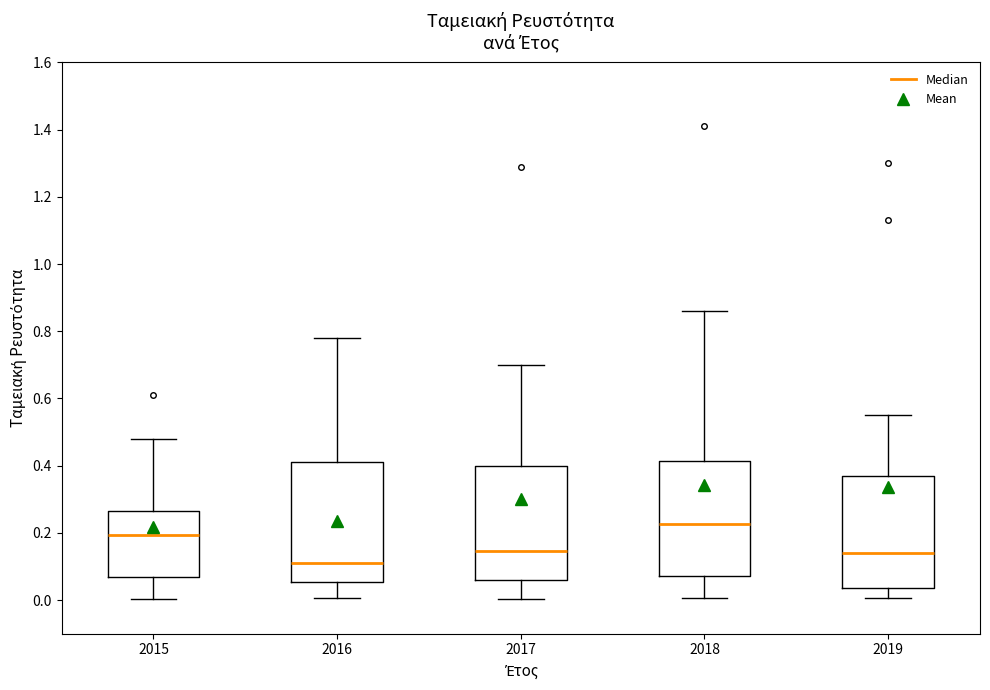

Where does the median line of the box at x = 2017 sit on the y-axis? The values are not printed on the chart, so give them approximately, as read against the axis.

0.14